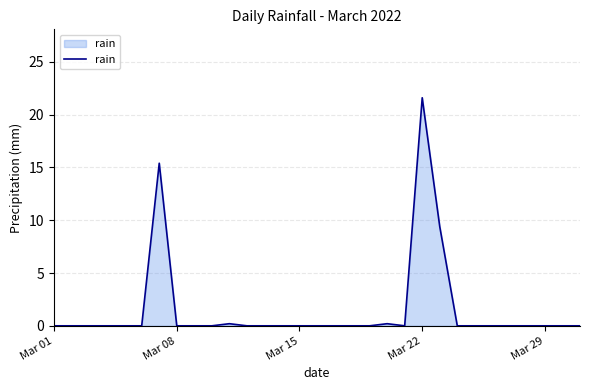

What is the maximum value shown in the chart?

21.6